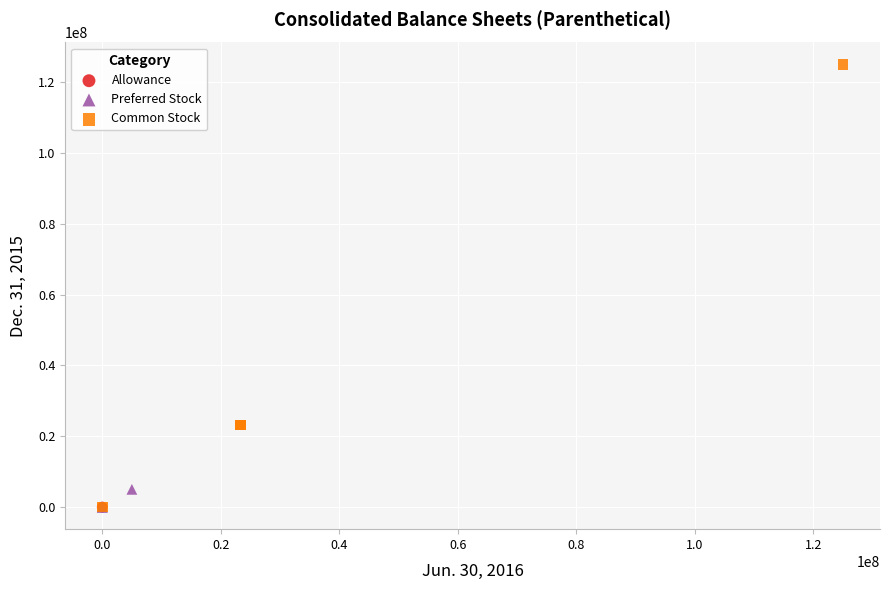

What are all the series names shown in the legend?

Allowance, Preferred Stock, Common Stock